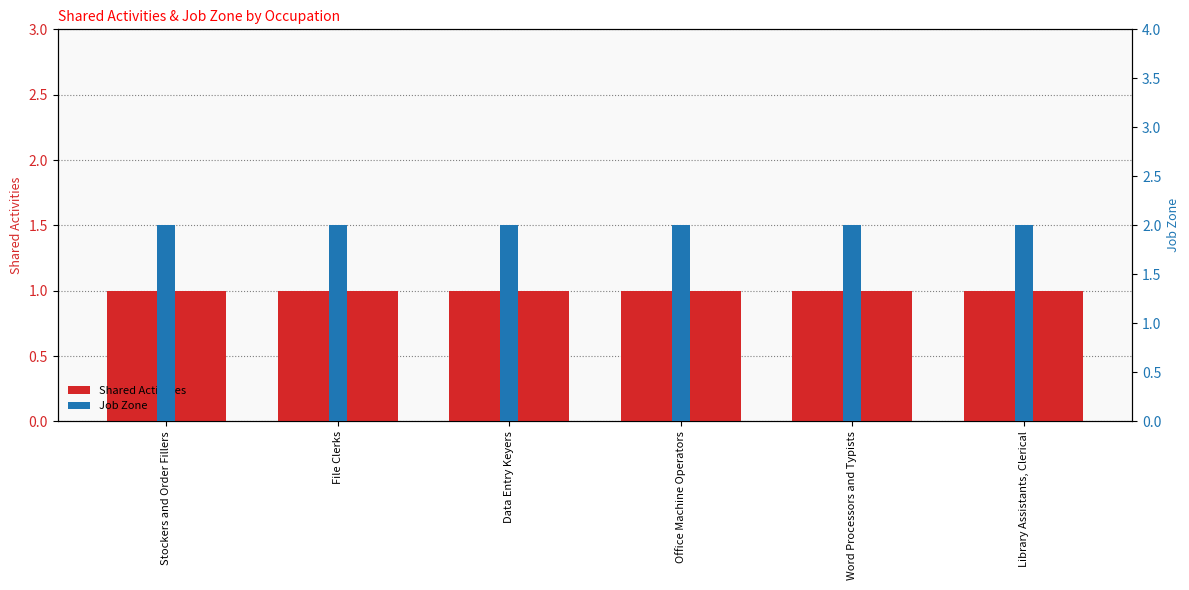

Are the bars horizontal?

No